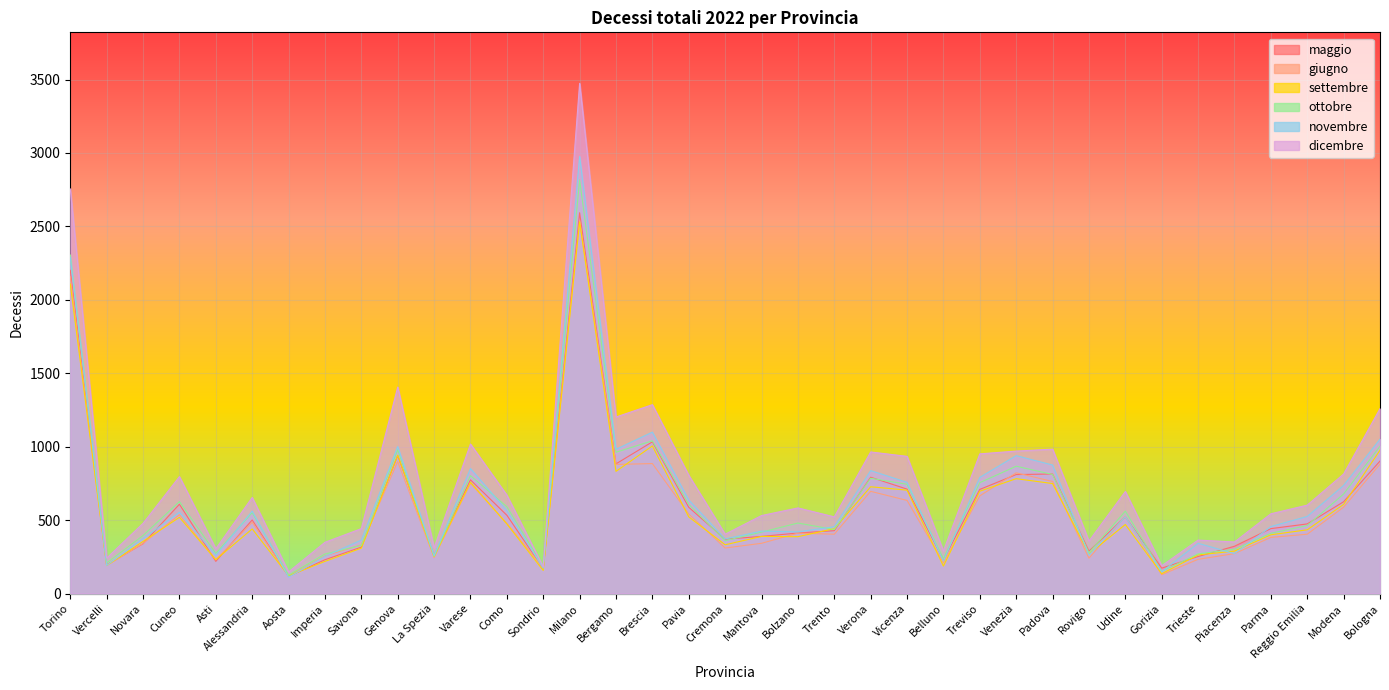

Count the number of categories in the chart.

37